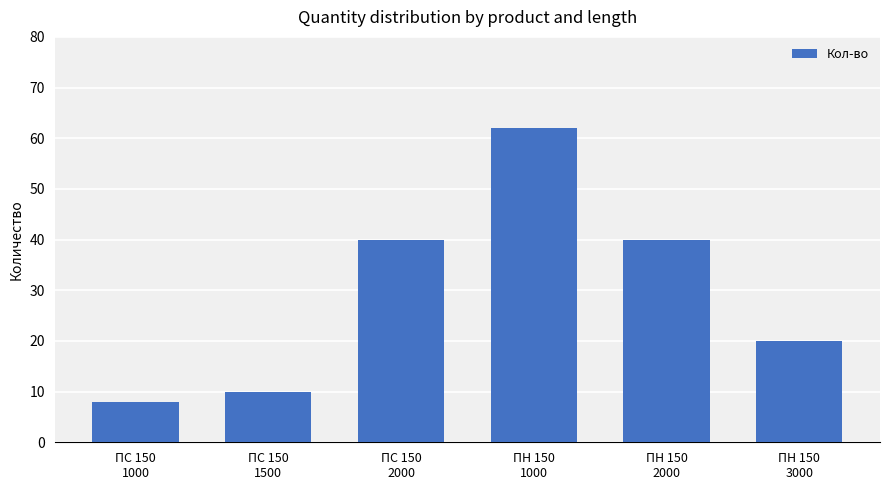

The chart shows a value of 40 at ПС 150
2000. True or false?

True